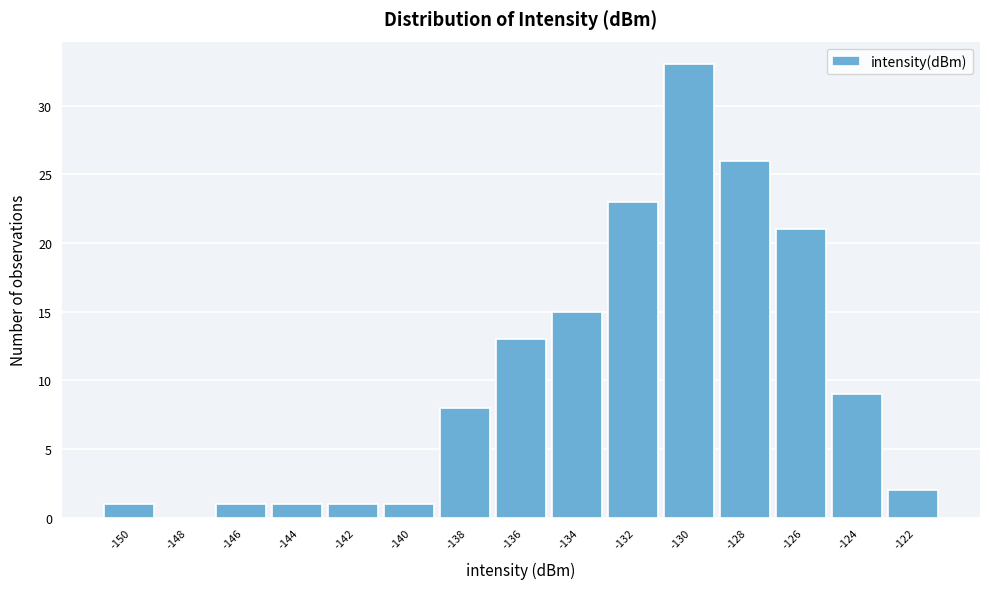

Reading right to left, extract all data points from this chart.

-122=2	-124=9	-126=21	-128=26	-130=33	-132=23	-134=15	-136=13	-138=8	-140=1	-142=1	-144=1	-146=1	-148=0	-150=1